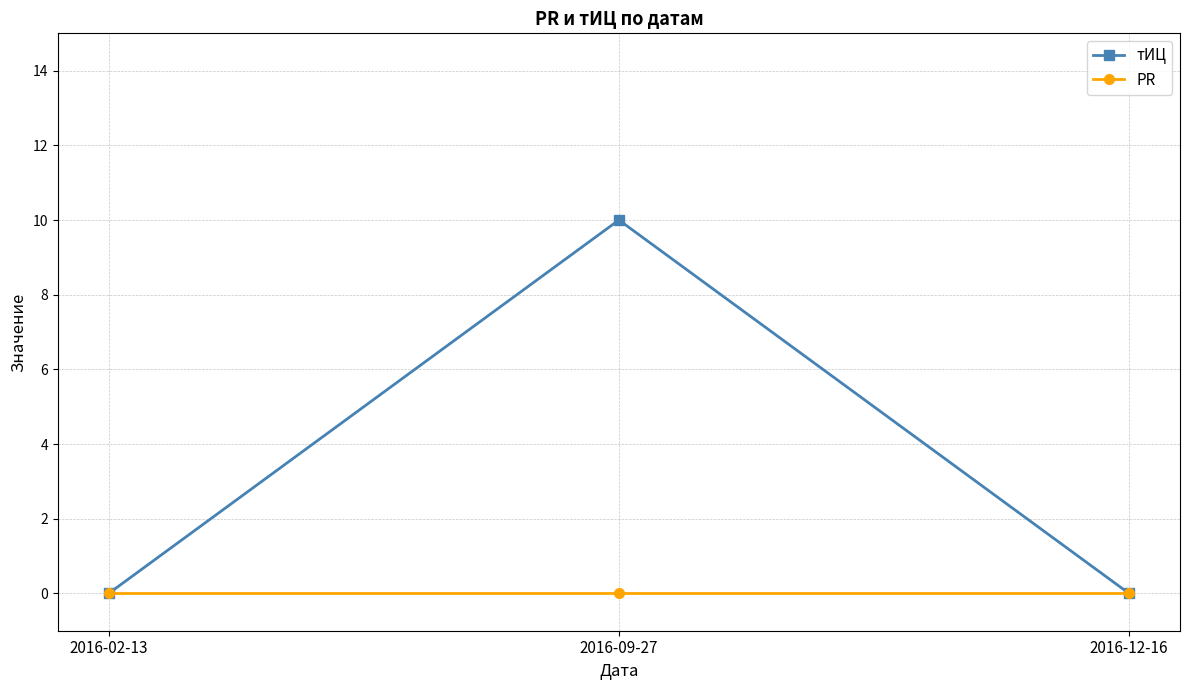

What are all the series names shown in the legend?

тИЦ, PR